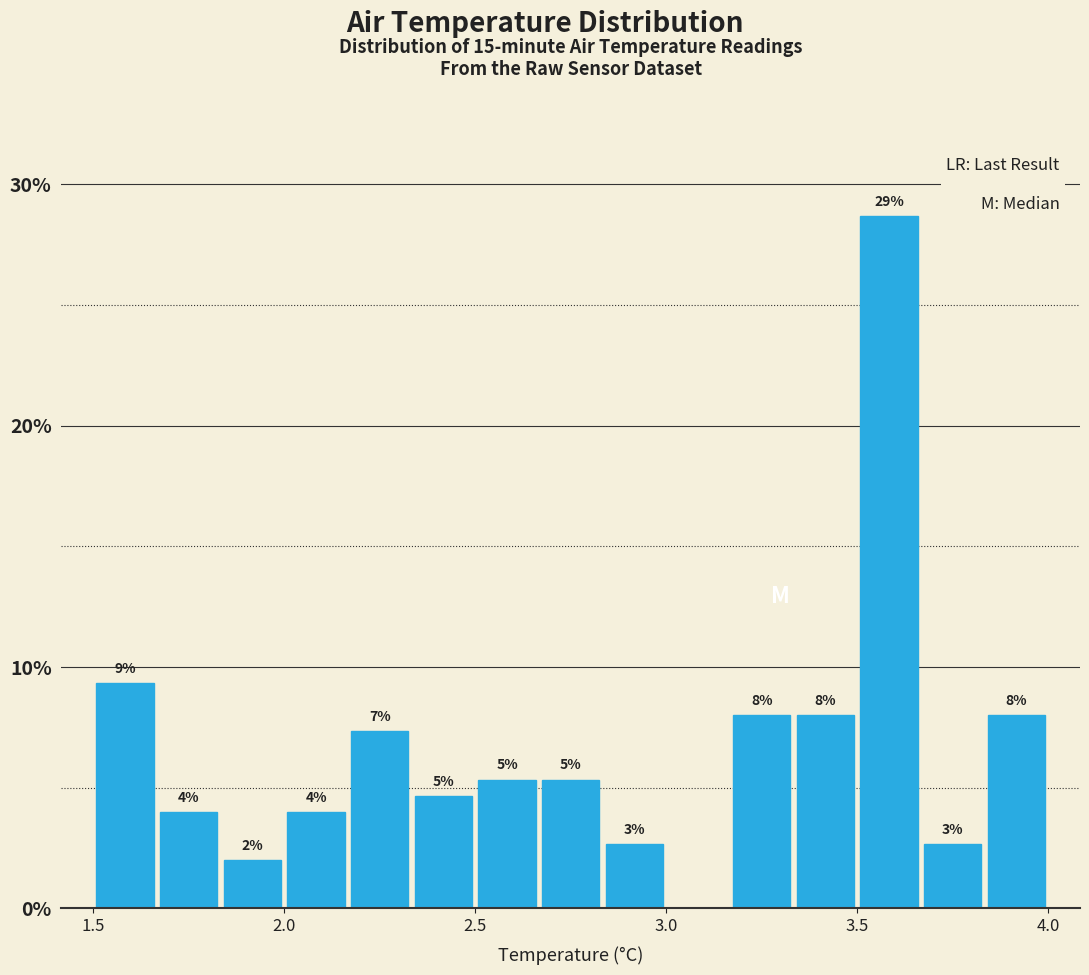

Around what value on the x-axis is the tallest bar? Give the approximate position of its centre, as read against the axis.

3.60